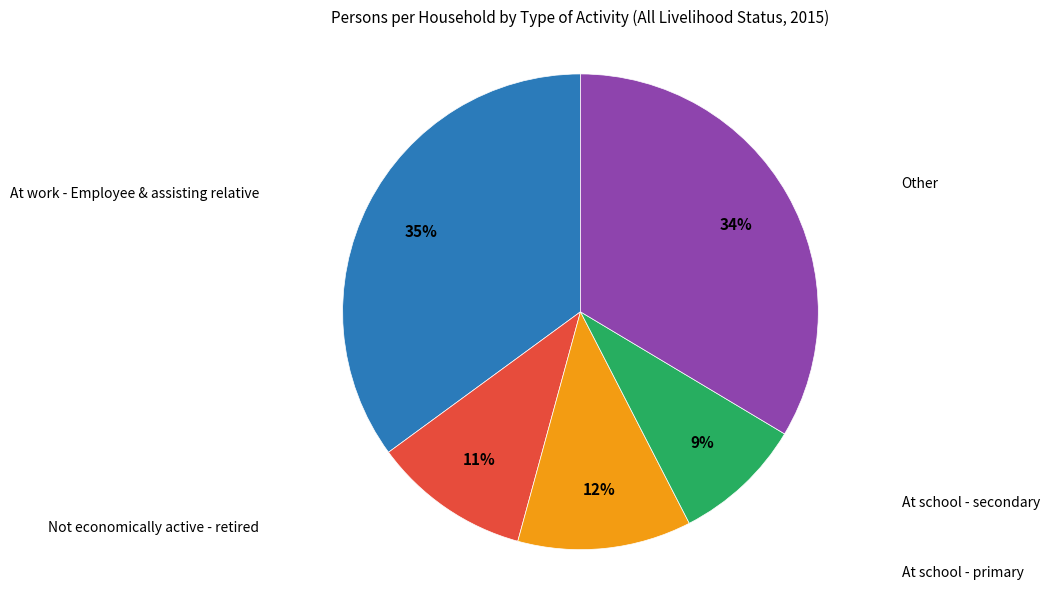

To the nearest percent, what is the difference between the largest and smallest slice percentages?

26%